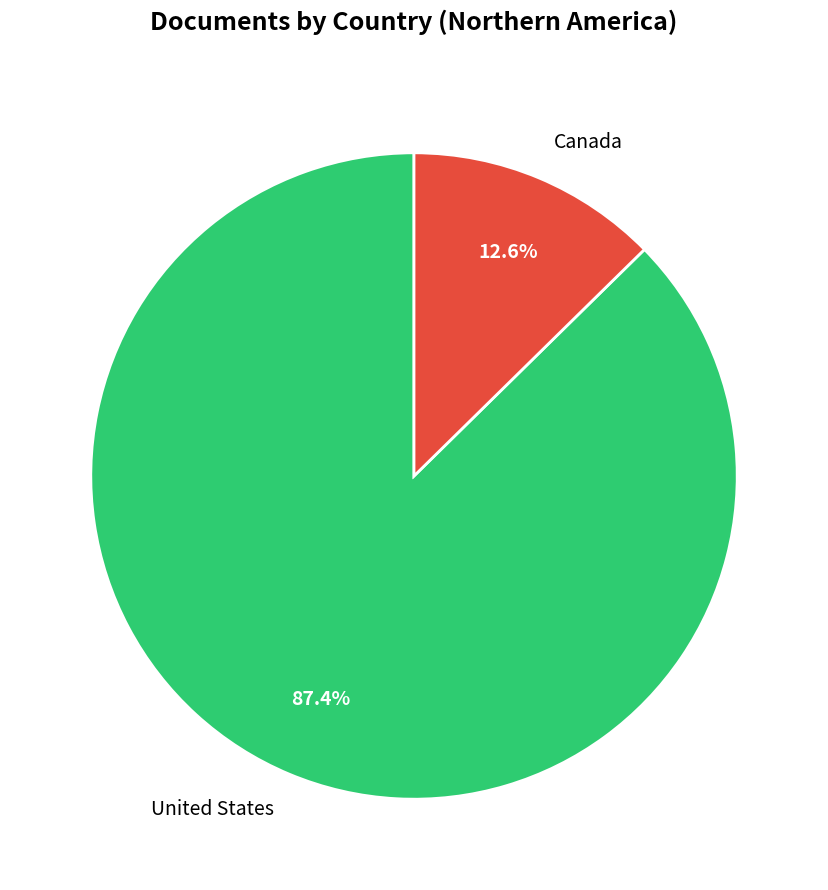

Which slice is the smallest?

Canada